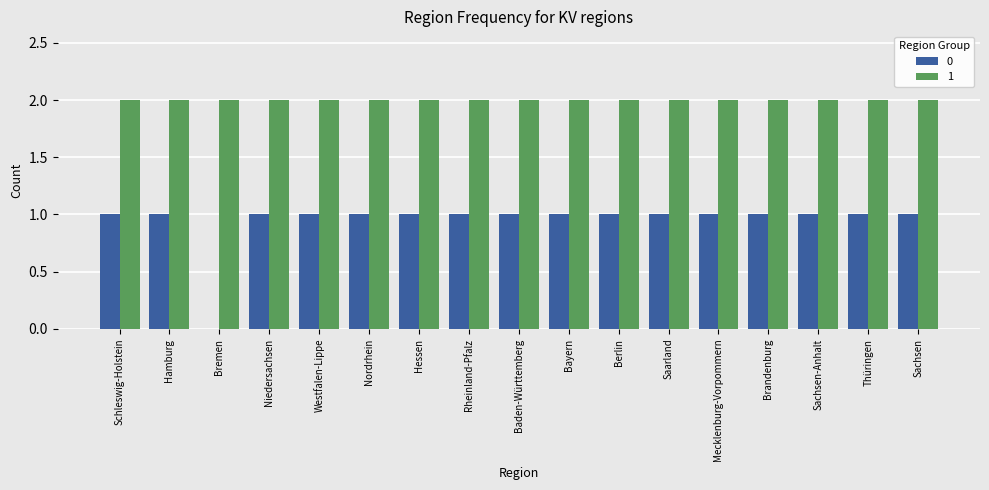

The 0 series shows 0 at Sachsen. True or false?

False